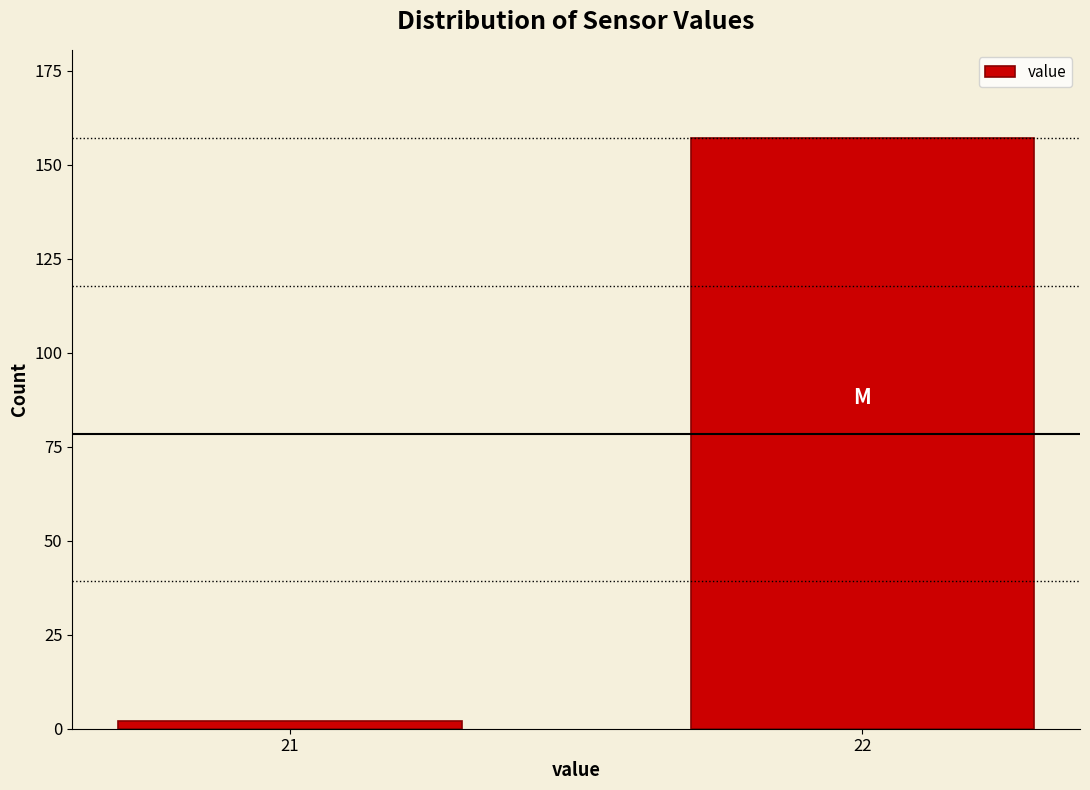

Reading left to right, list all the values displayed in this chart.

21=2	22=157